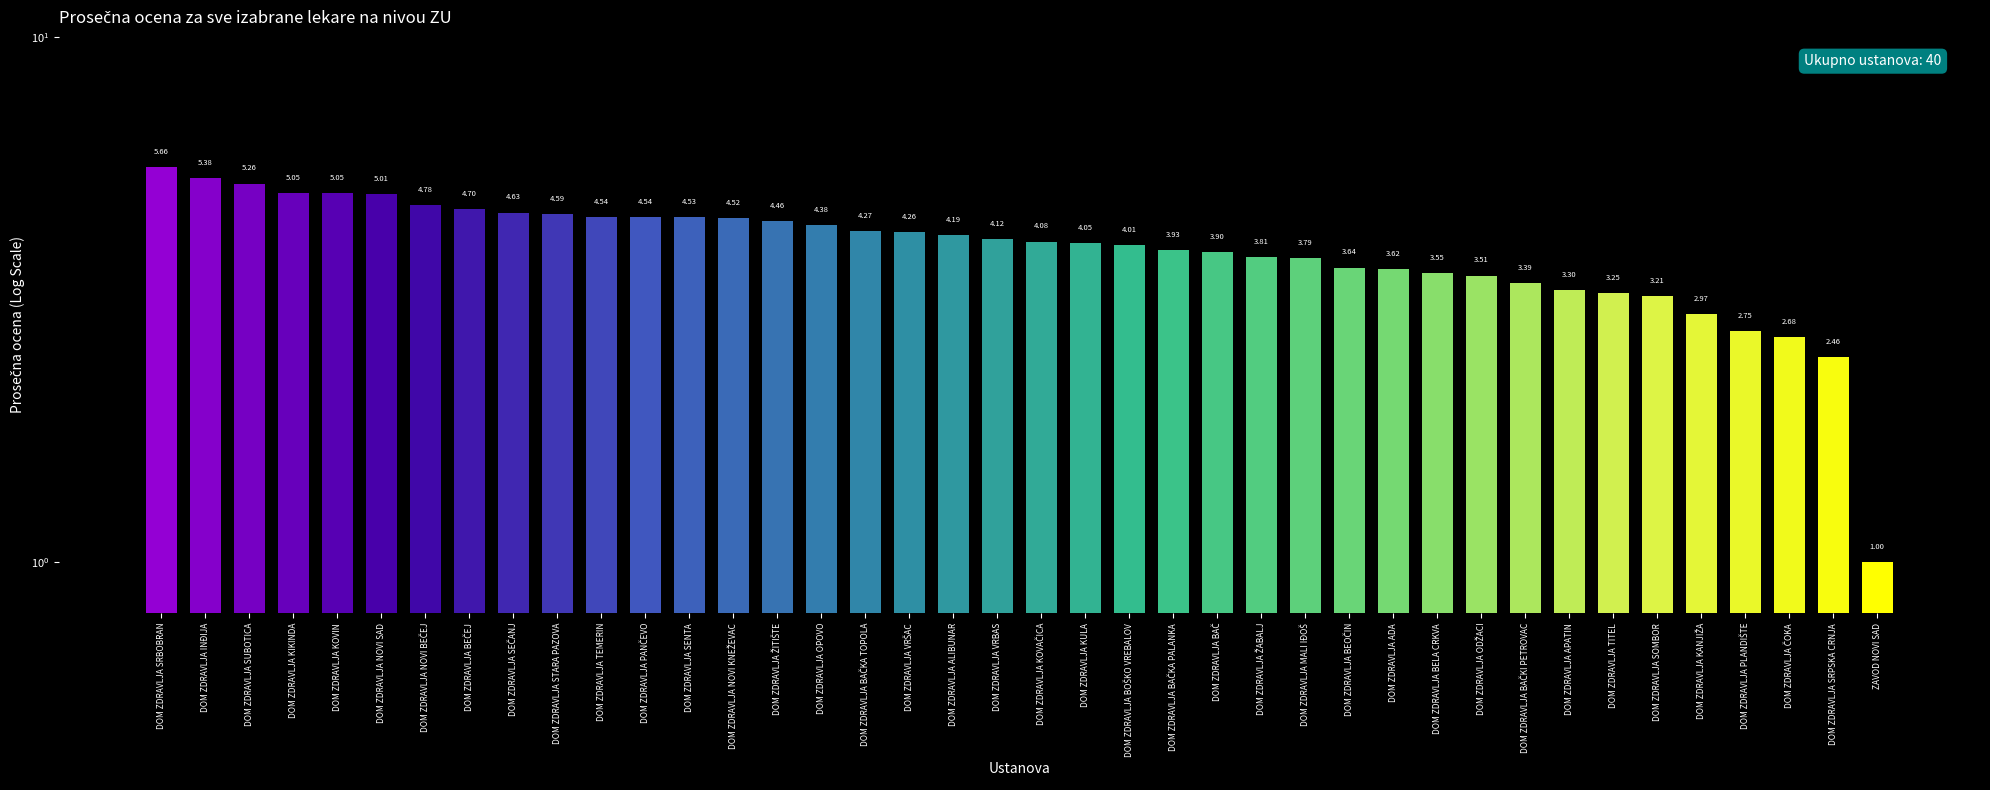

What is the sum of the values at DOM ZDRAVLJA BAČKA PALANKA and DOM ZDRAVLJA BAČ?

7.8